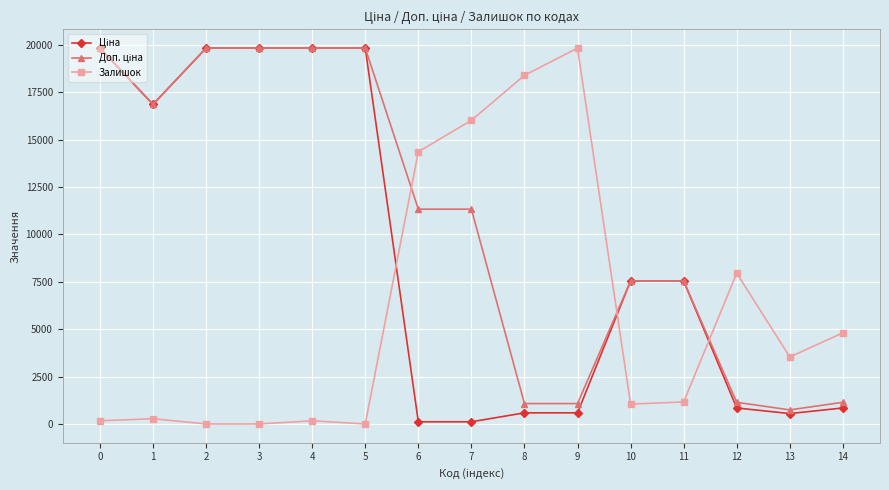

The value of Залишок at 12 is 1774.7. True or false?

False